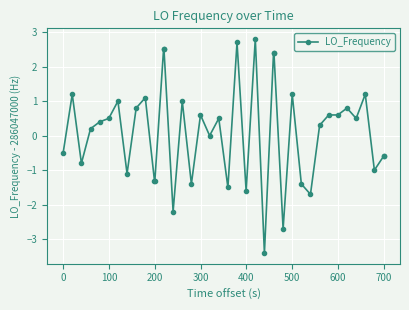

What is the difference between the second highest and second lowest values?

5.4